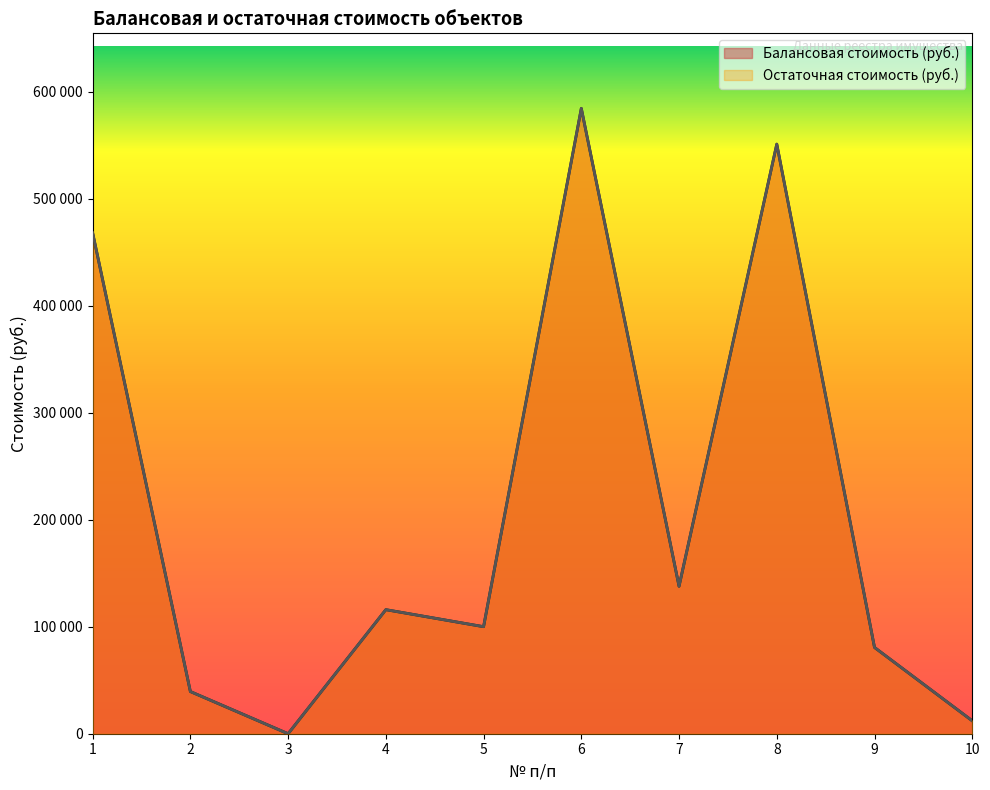

Where does the Балансовая стоимость (руб.) series first go above 115900?

1